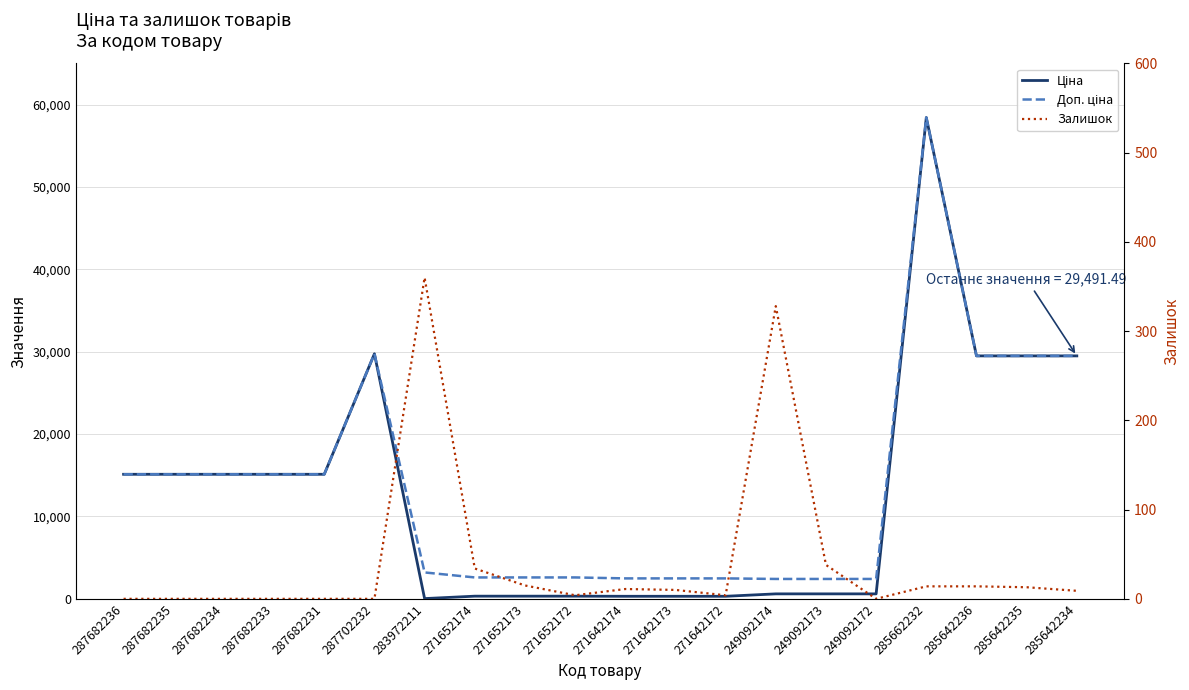

Reading right to left, what are all the values shown in this chart?

Ціна: 29491.5	29491.5	29491.5	58426.5	603.7	603.7	603.7	310.3	310.3	310.3	324.8	324.8	324.8	32.0	29747.2	15120.0	15120.0	15120.0	15120.0	15120.0
Доп. ціна: 29491.5	29491.5	29491.5	58426.5	2414.8	2414.8	2414.8	2482.4	2482.4	2482.4	2598.3	2598.3	2598.3	3205.0	29747.2	15120.0	15120.0	15120.0	15120.0	15120.0
Залишок: 9.0	13.0	14.0	14.0	0.0	38.0	328.0	4.0	10.0	11.0	4.0	15.0	34.0	360.0	0.0	0.0	0.0	0.0	0.0	0.0